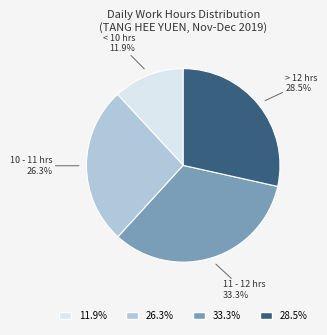

How many segments does this pie chart have?

4